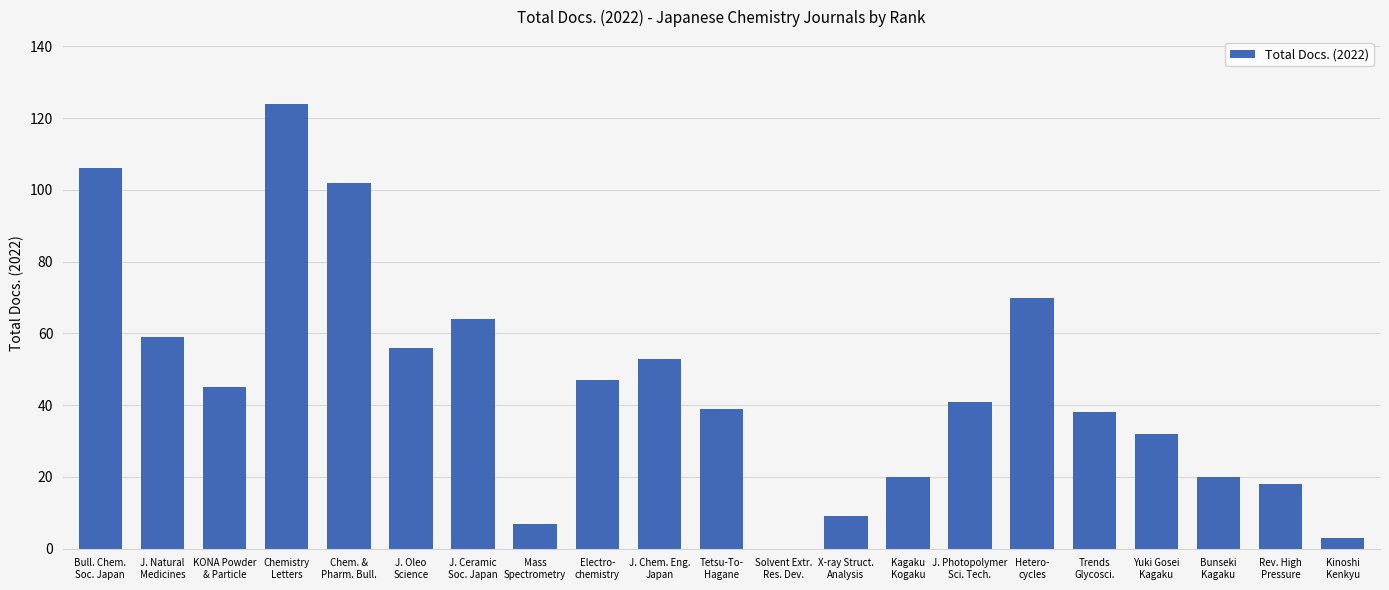

Is it true that the value at J. Ceramic
Soc. Japan is 64?

True